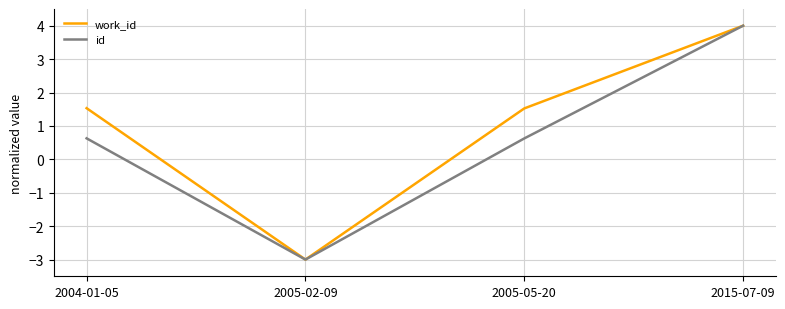

At which label does work_id first exceed 1?

2004-01-05